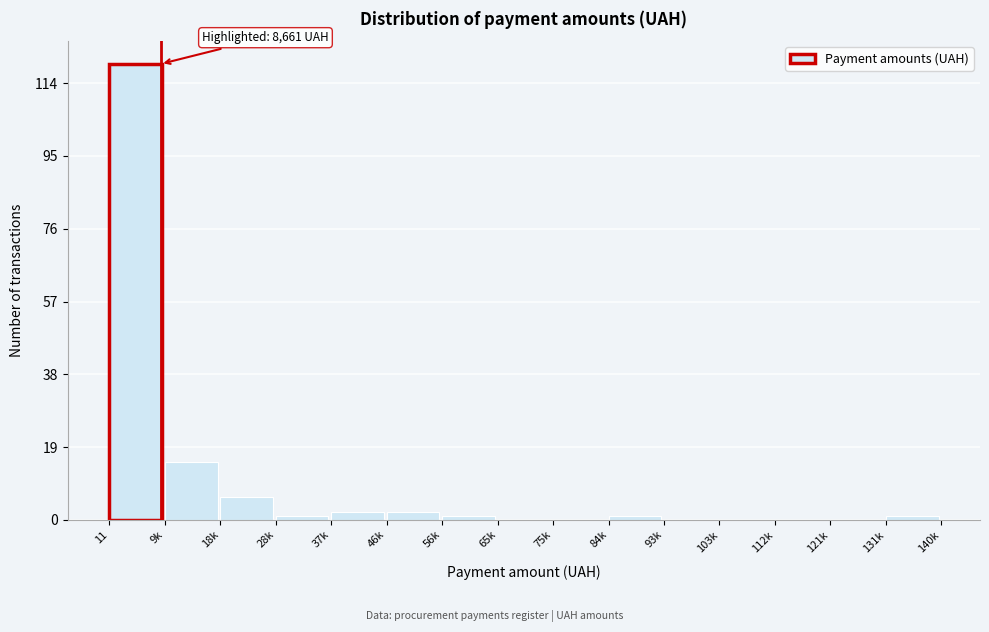

Reading right to left, extract all data points from this chart.

131k=1	121k=0	112k=0	103k=0	93k=0	84k=1	75k=0	65k=0	56k=1	46k=2	37k=2	28k=1	18k=6	9k=15	11=119